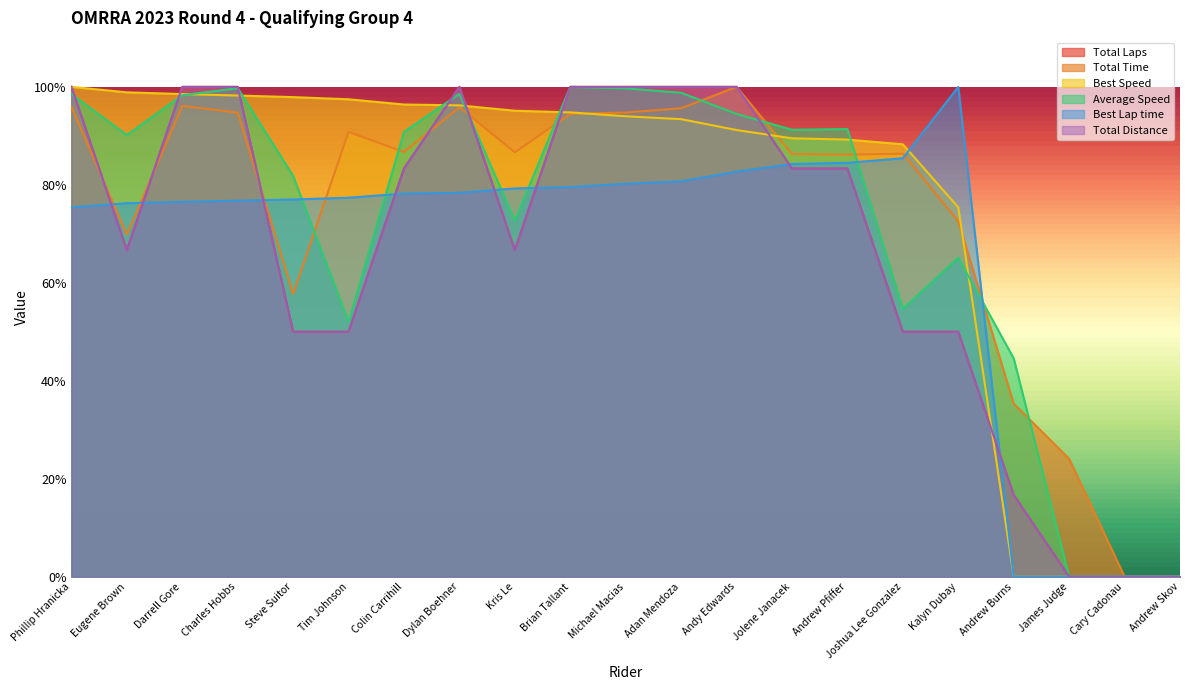

True or false: Total Distance has more than 0 interior local peaks.

True